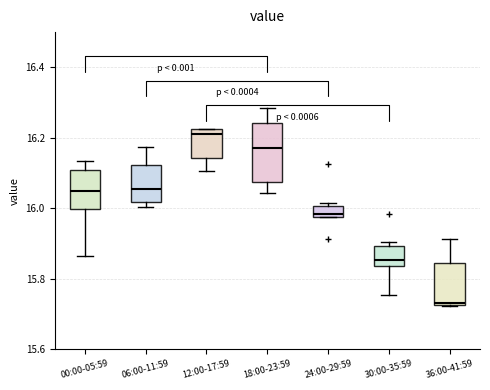

Where is the lower edge of the box for 24:00-29:59 on the y-axis? The values are not printed on the chart, so give them approximately, as read against the axis.

15.98